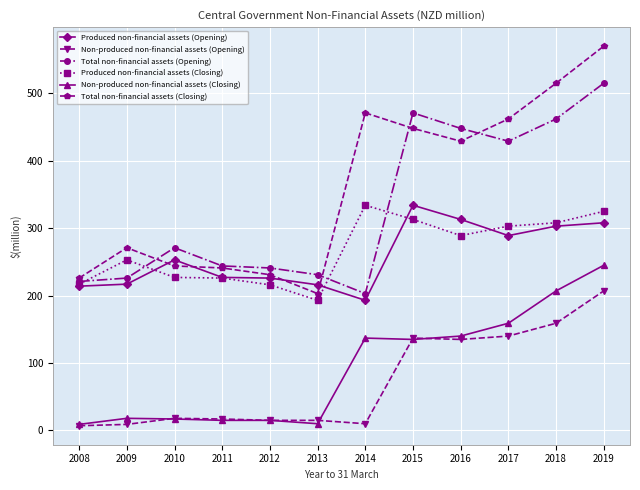

Does the chart display data point markers on the line(s)?

Yes